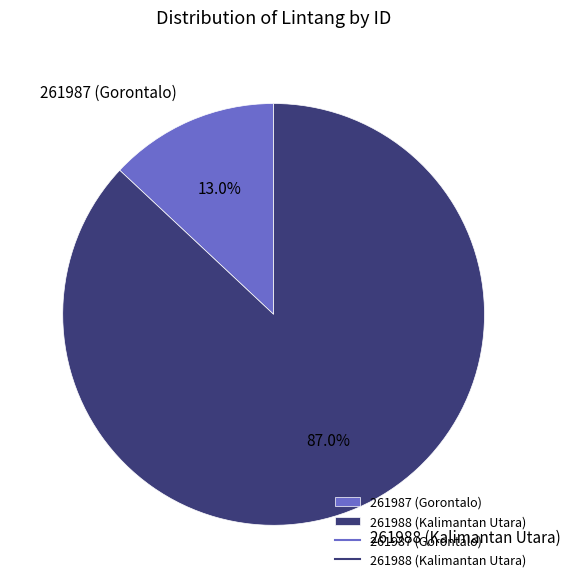

Which category has the biggest portion of the pie?

261988 (Kalimantan Utara)